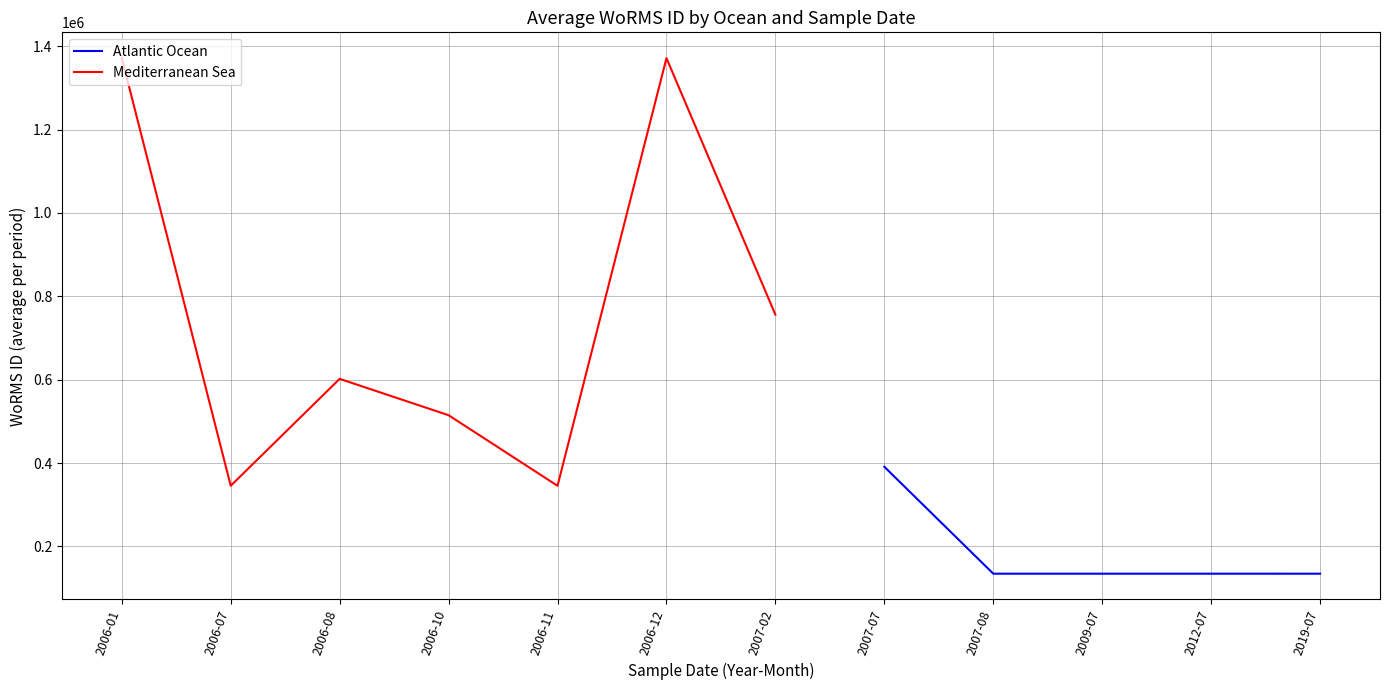

What is the sum of the Mediterranean Sea values at 2006-08 and 2006-01?

1973664.0